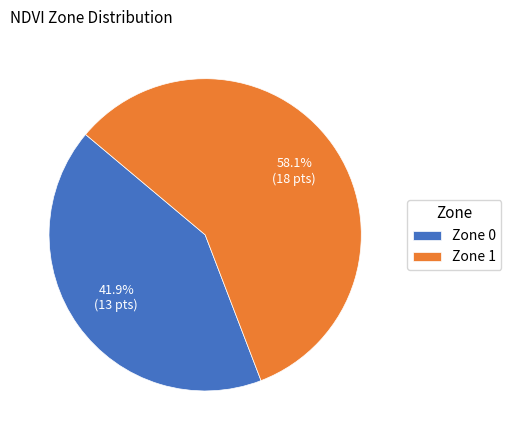

True or false: Zone 0 accounts for 29% of the total.

False